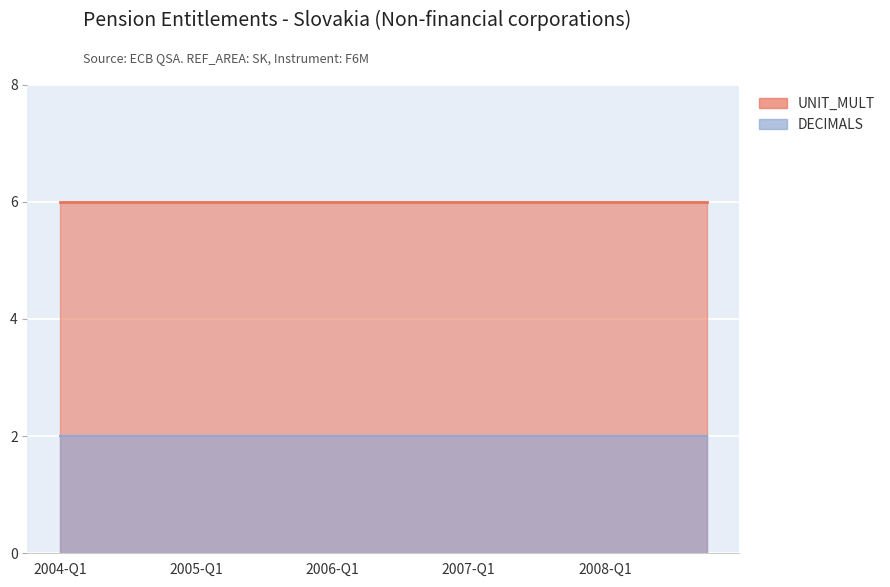

True or false: Pension entitlements (Non-financial corporations) and DECIMALS cross at least once.

False